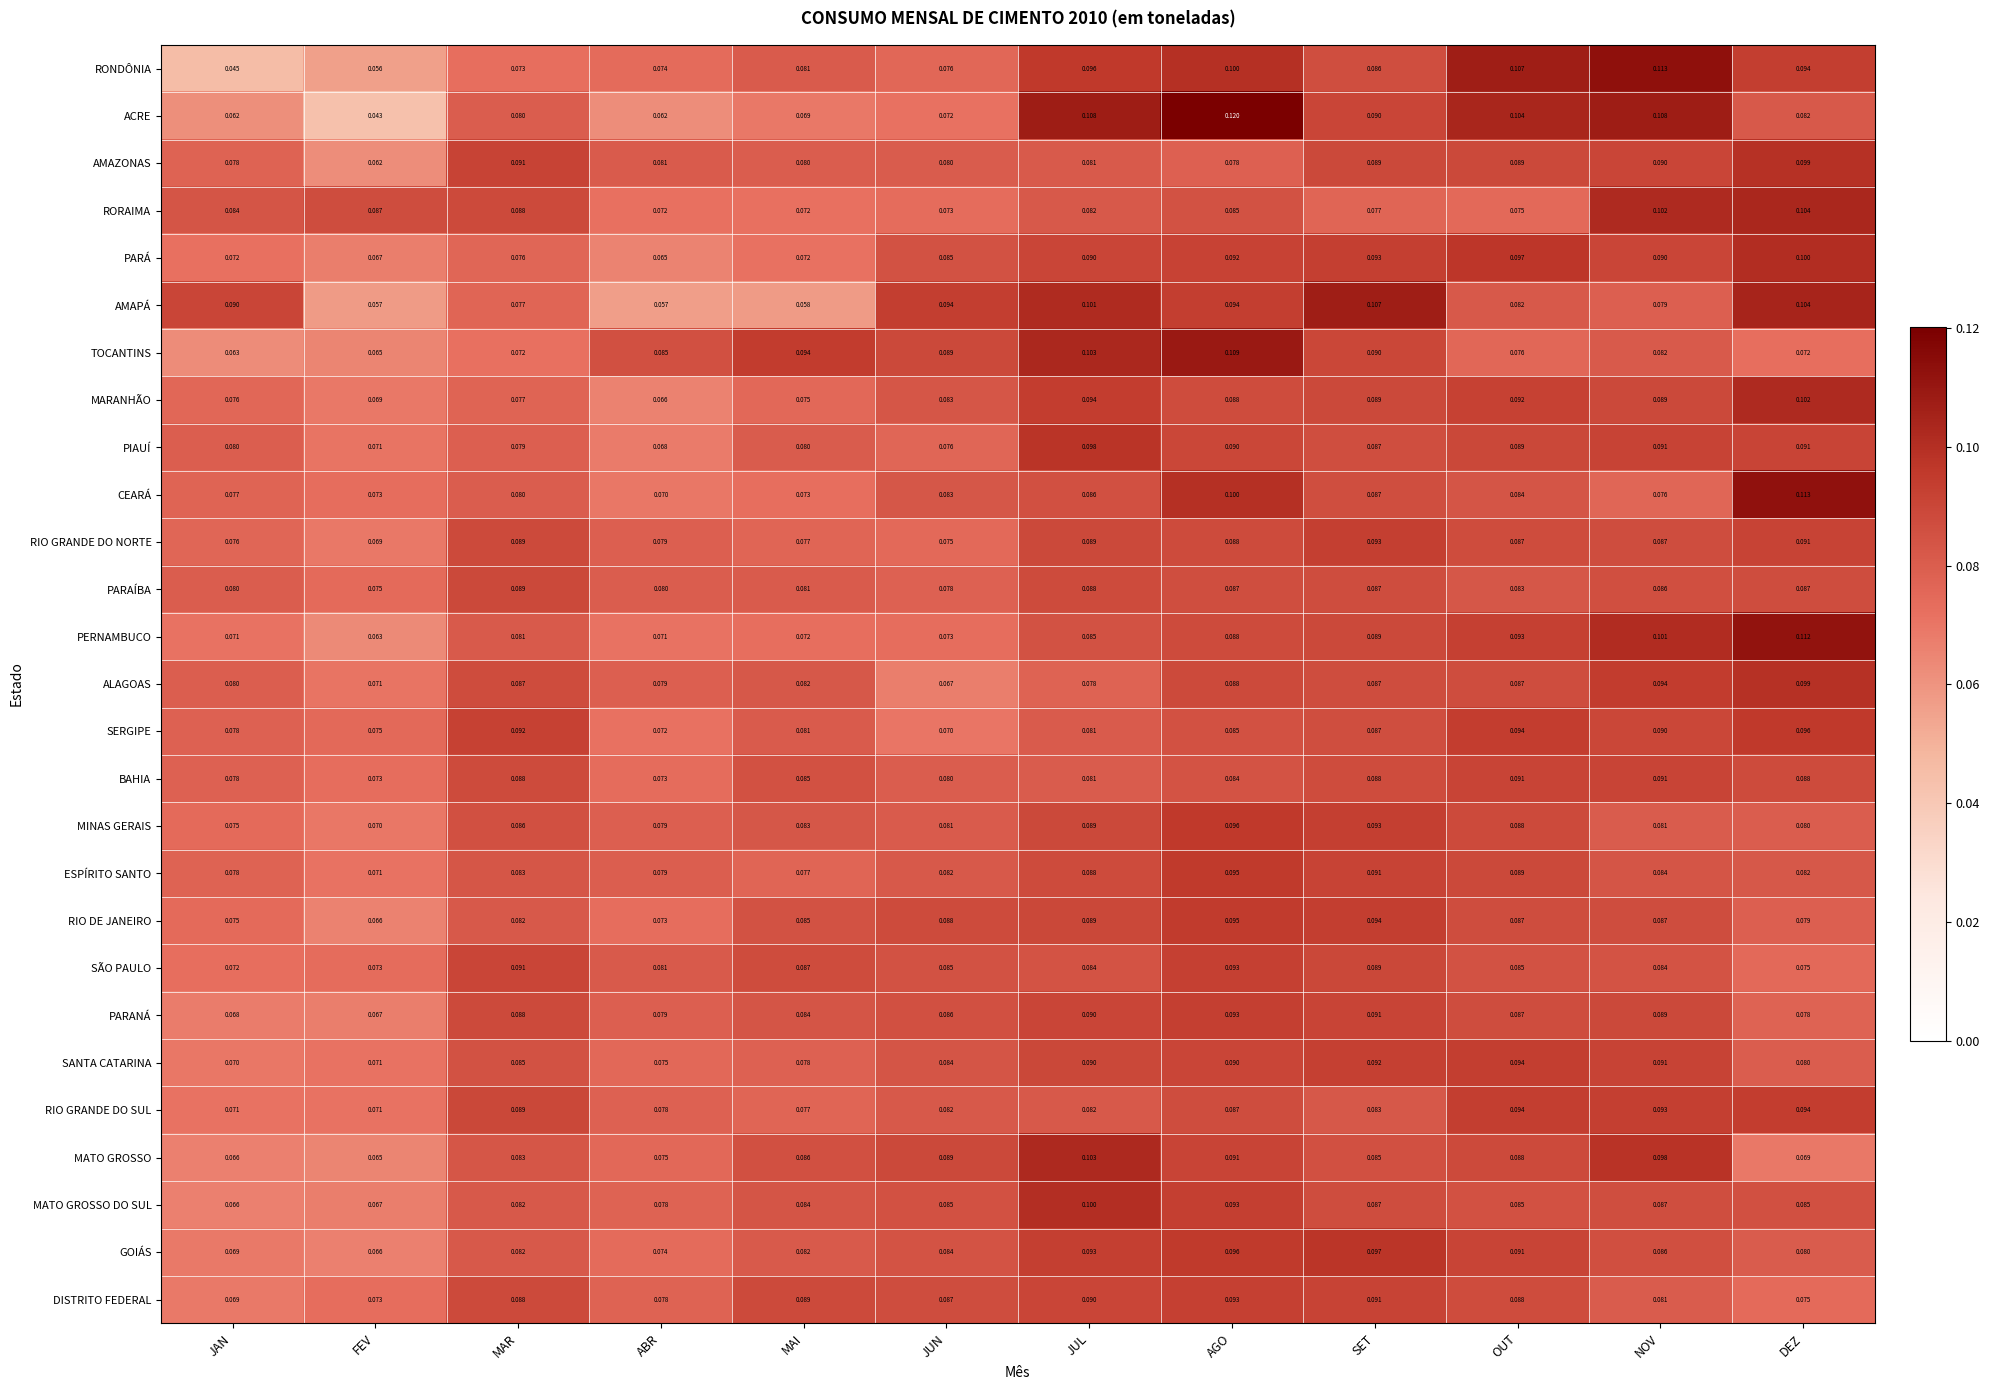

What is the greatest value displayed?

0.1